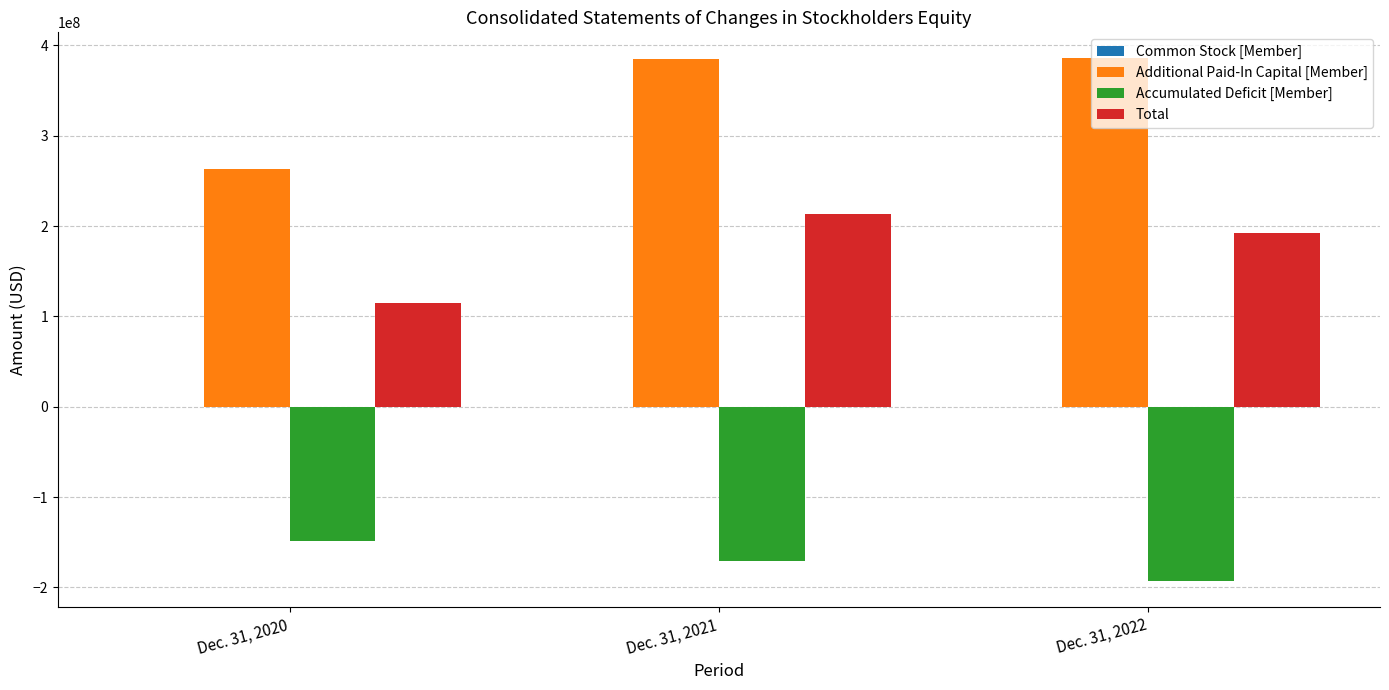

What is the sum of all Accumulated Deficit [Member] values?

-512428953